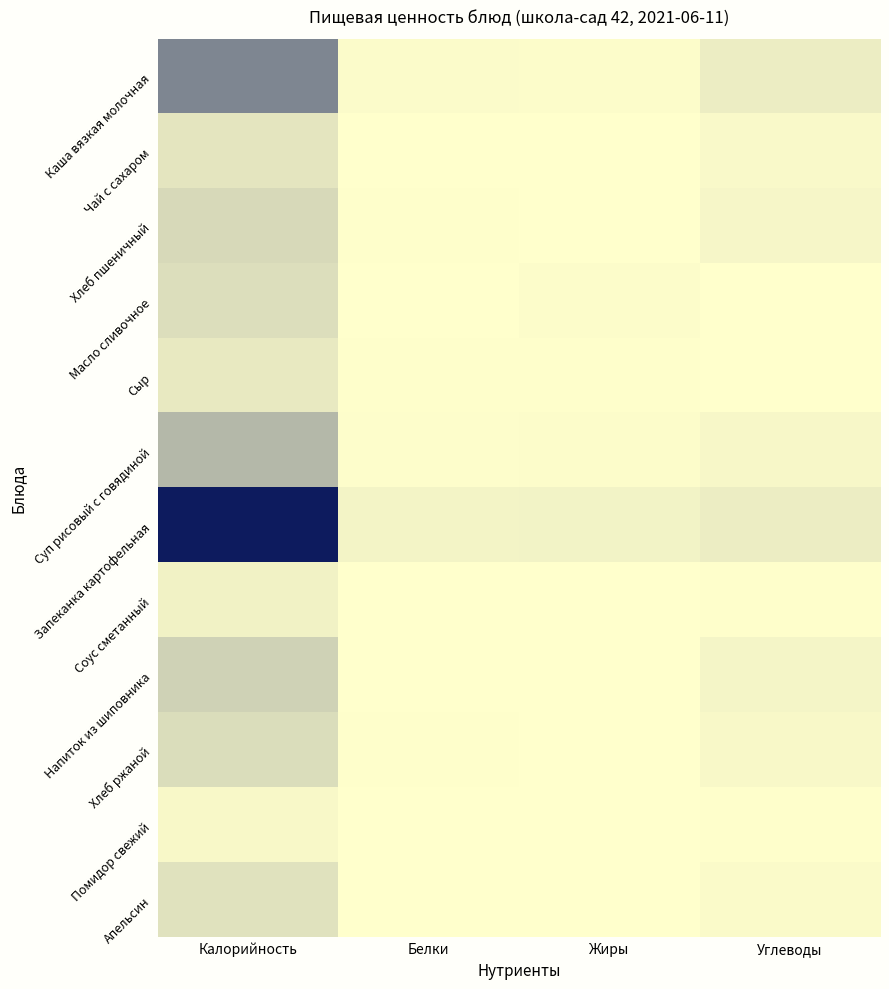

Reading left to right, list all the values displayed in this chart.

Каша вязкая молочная: Калорийность=278	Белки=9	Жиры=8	Углеводы=43
Чай с сахаром: Калорийность=58	Белки=0	Жиры=0	Углеводы=14
Хлеб пшеничный: Калорийность=88	Белки=3	Жиры=0	Углеводы=19
Масло сливочное: Калорийность=75	Белки=0	Жиры=8	Углеводы=0
Сыр: Калорийность=51	Белки=3	Жиры=4	Углеводы=0
Суп рисовый с говядиной: Калорийность=164	Белки=6	Жиры=8	Углеводы=17
Запеканка картофельная: Калорийность=525	Белки=26	Жиры=28	Углеводы=42
Соус сметанный: Калорийность=30	Белки=1	Жиры=2	Углеводы=3
Напиток из шиповника: Калорийность=103	Белки=1	Жиры=0	Углеводы=24
Хлеб ржаной: Калорийность=78	Белки=3	Жиры=0	Углеводы=16
Помидор свежий: Калорийность=16	Белки=1	Жиры=0	Углеводы=3
Апельсин: Калорийность=66	Белки=1	Жиры=0	Углеводы=12